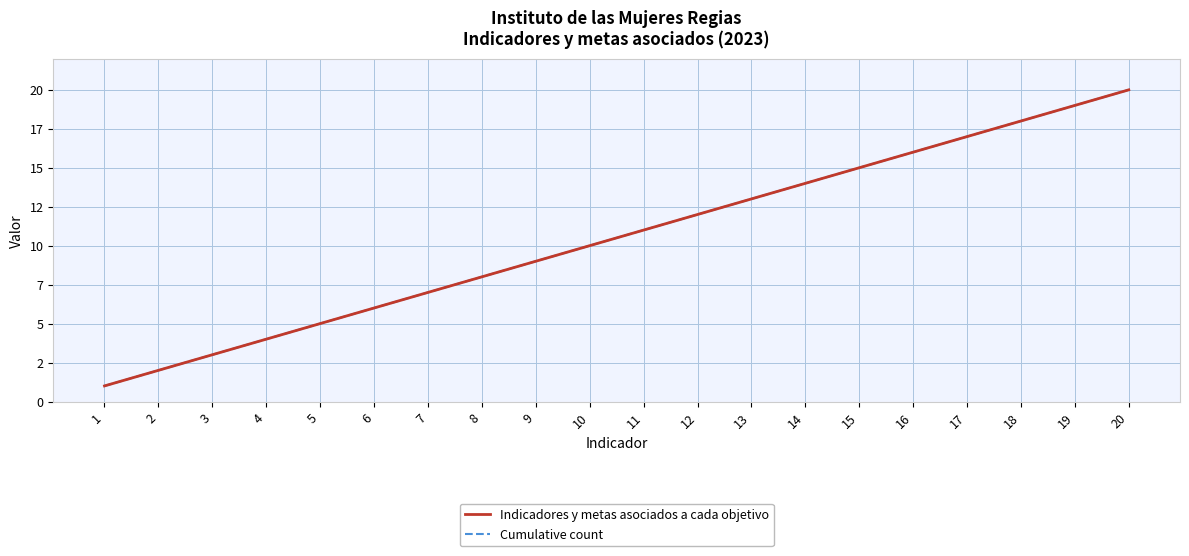

True or false: Indicadores y metas asociados a cada objetivo and Cumulative count cross at least once.

False